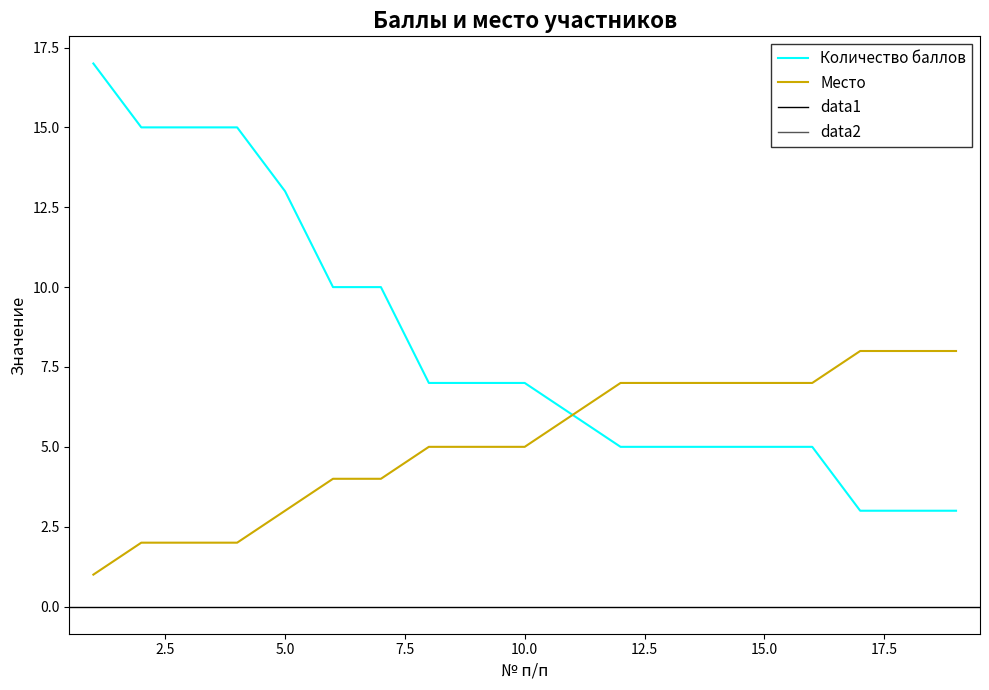

Reading left to right, extract all data points from this chart.

Количество баллов: 17	15	15	15	13	10	10	7	7	7	6	5	5	5	5	5	3	3	3
Место: 1	2	2	2	3	4	4	5	5	5	6	7	7	7	7	7	8	8	8